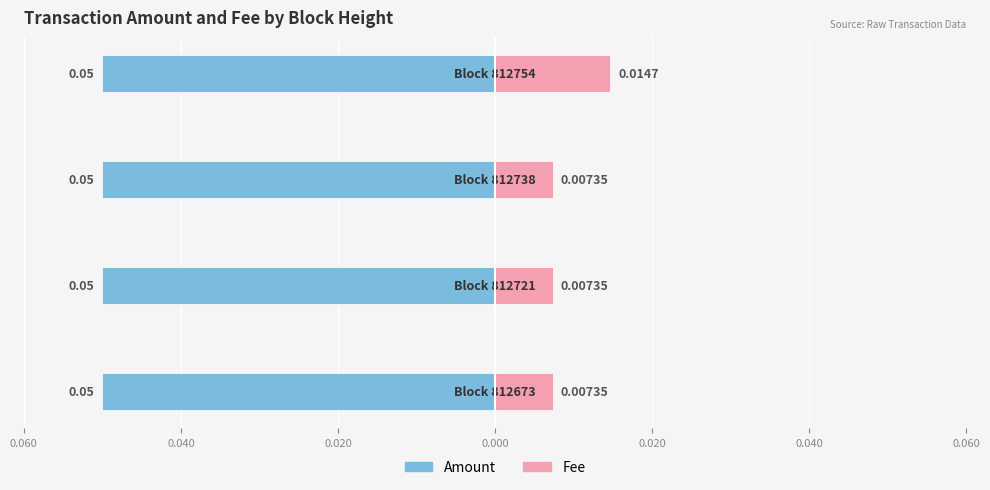

Rank the series at 0.020 from lowest to highest value.

Fee, Amount